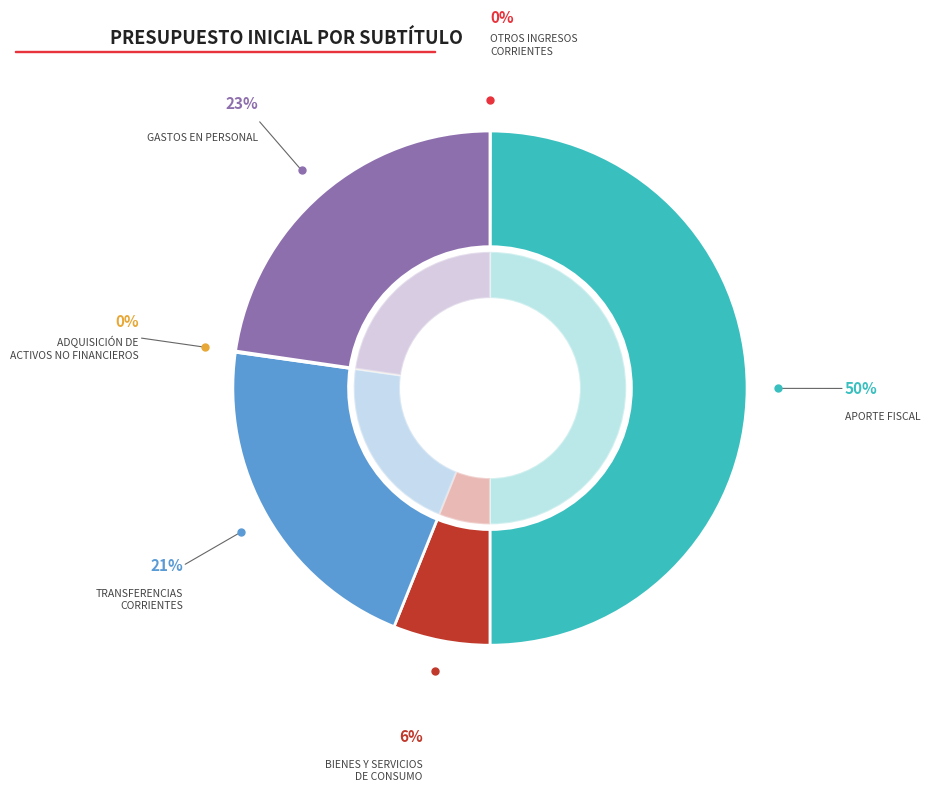

How many segments does this pie chart have?

6